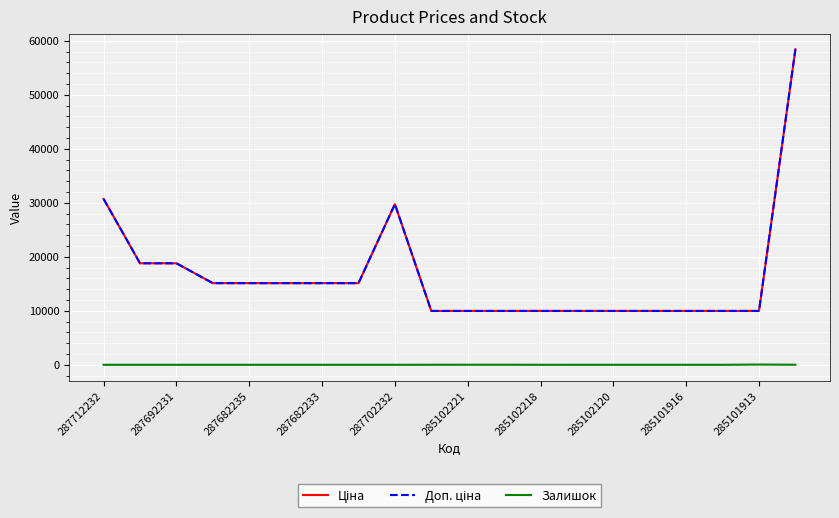

Is this an area chart (filled region under the line)?

No